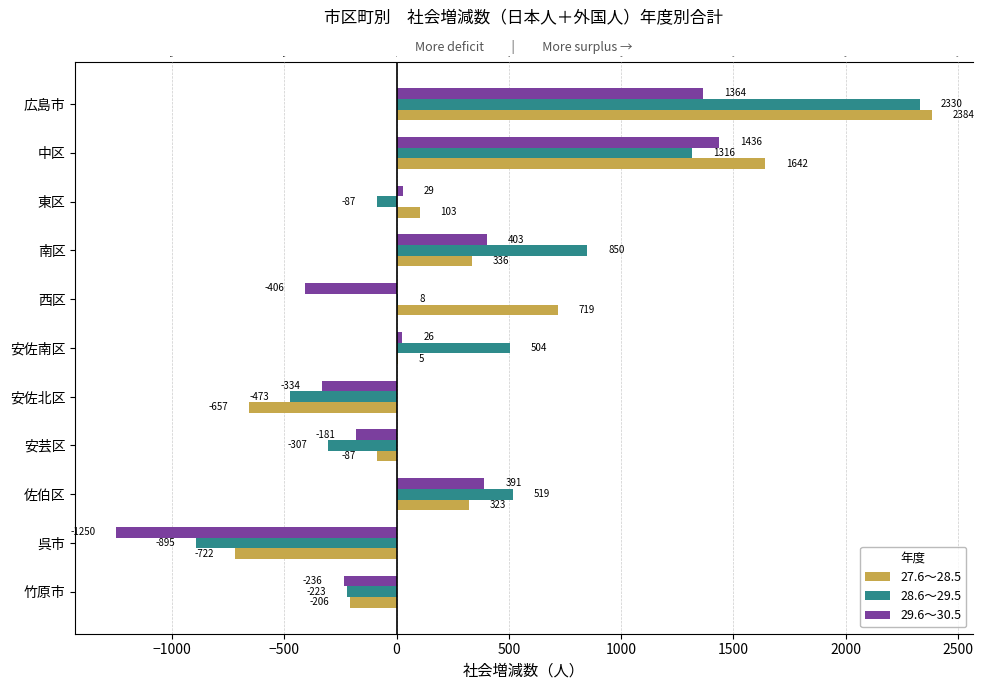

How many data points does each series have?

11